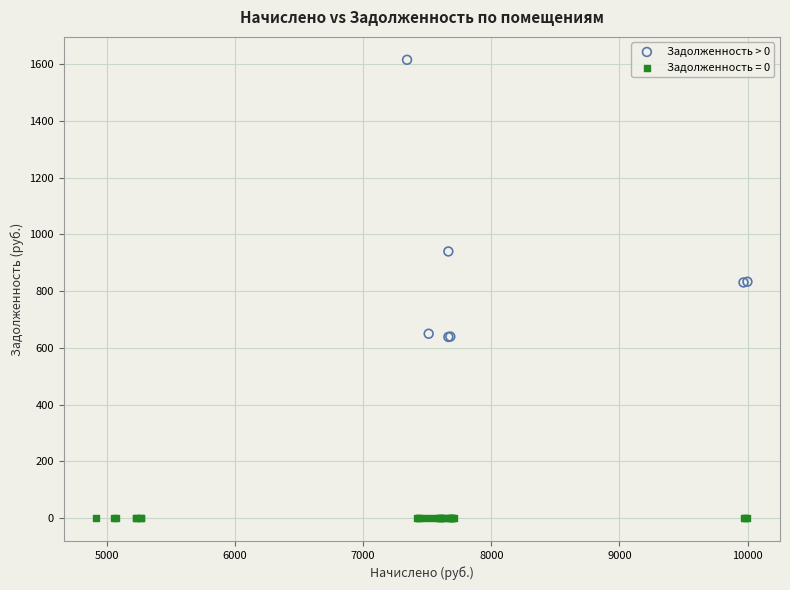

Which series contains the highest Y value?

Задолженность > 0